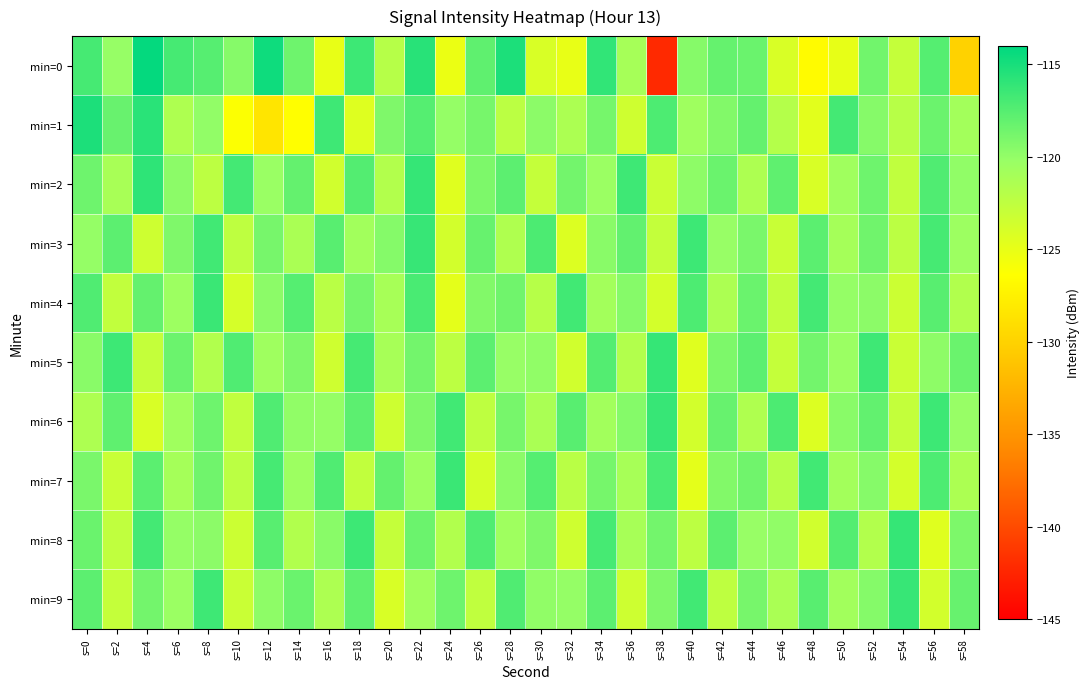

Which category has the highest value across all series?

s=4